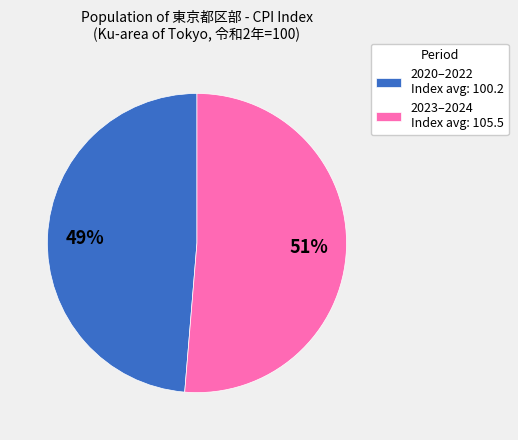

How many segments does this pie chart have?

2